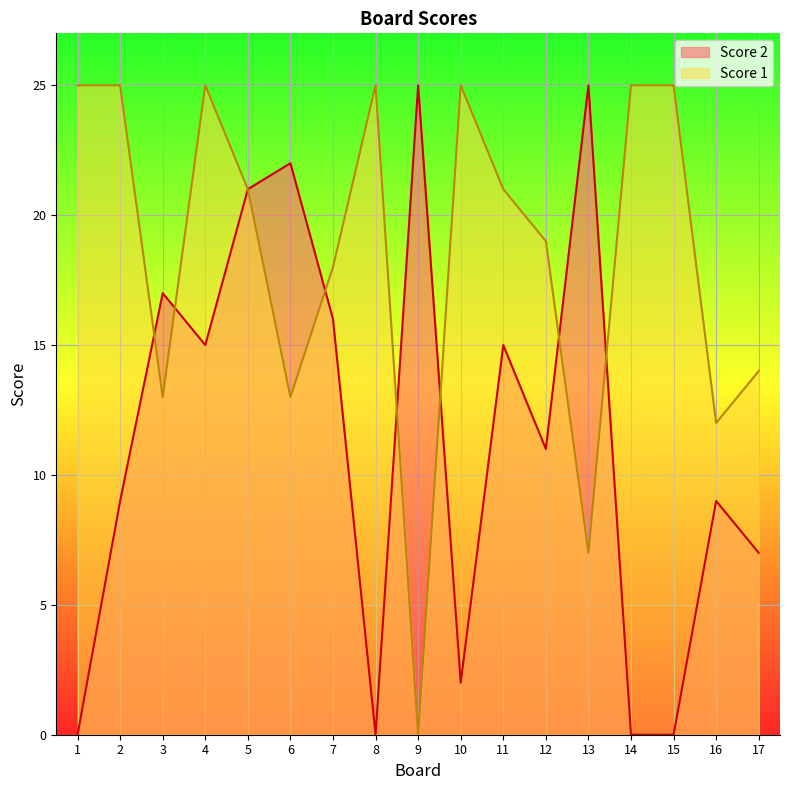

What is the difference between the maximum and minimum values in the Score 1 series?

25